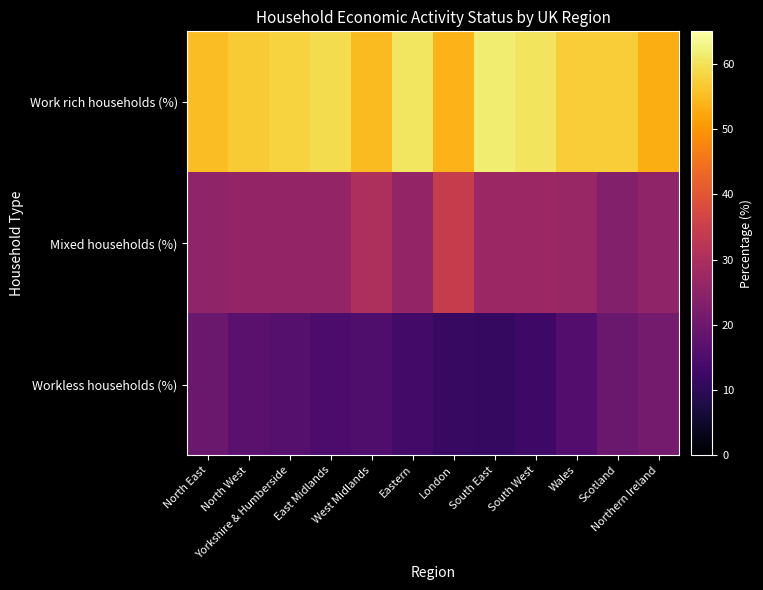

Which series has the widest spread of values?

Mixed households (%)